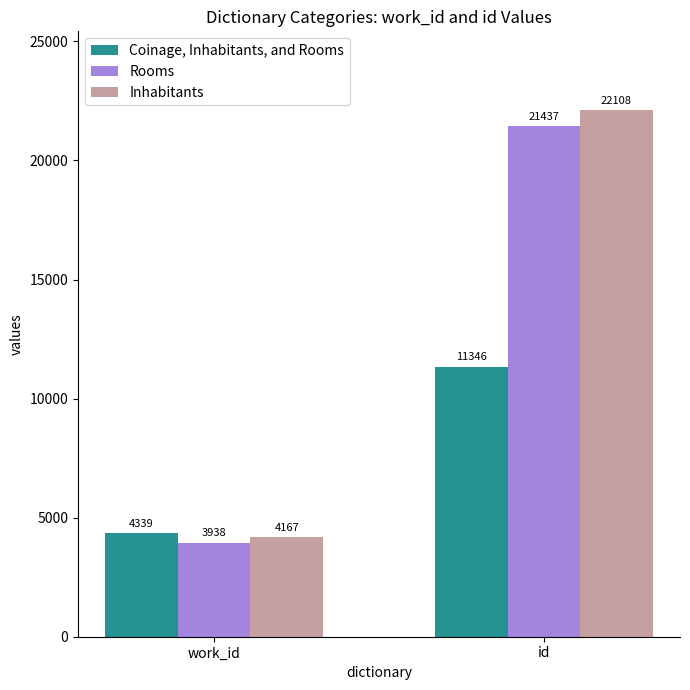

Which label corresponds to the smallest value in the chart?

work_id